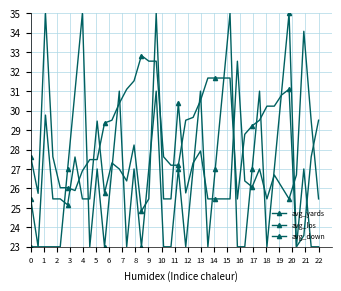

How many lines are shown in the chart?

3